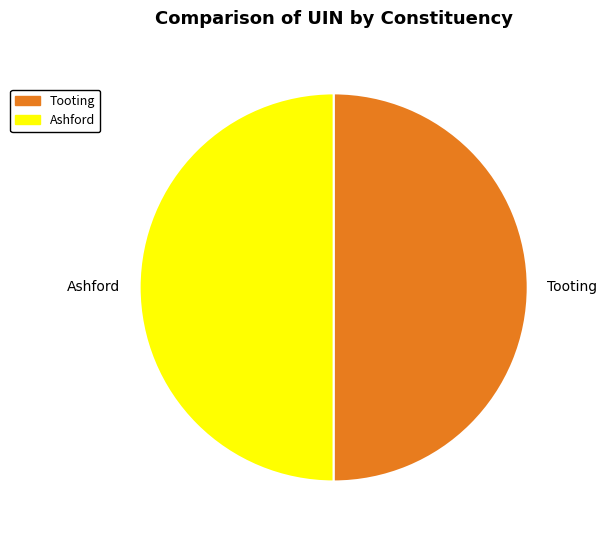

Approximately how many times larger is the value at Tooting compared to Ashford?

1.0